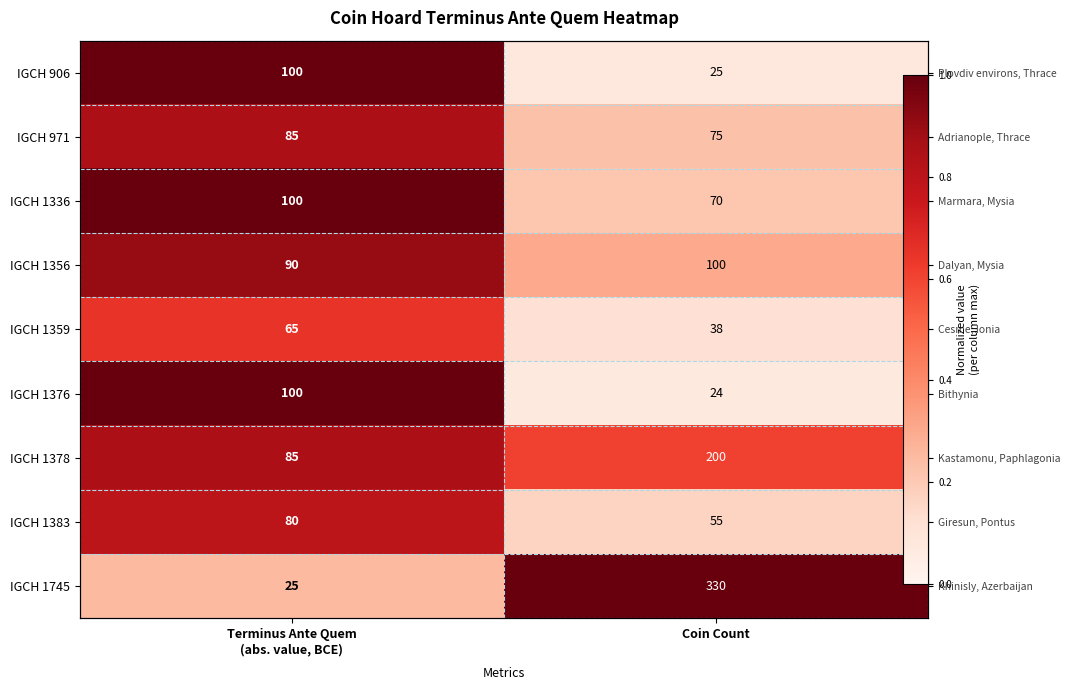

True or false: IGCH 1383 has a value of 0.1 at Coin Count.

False